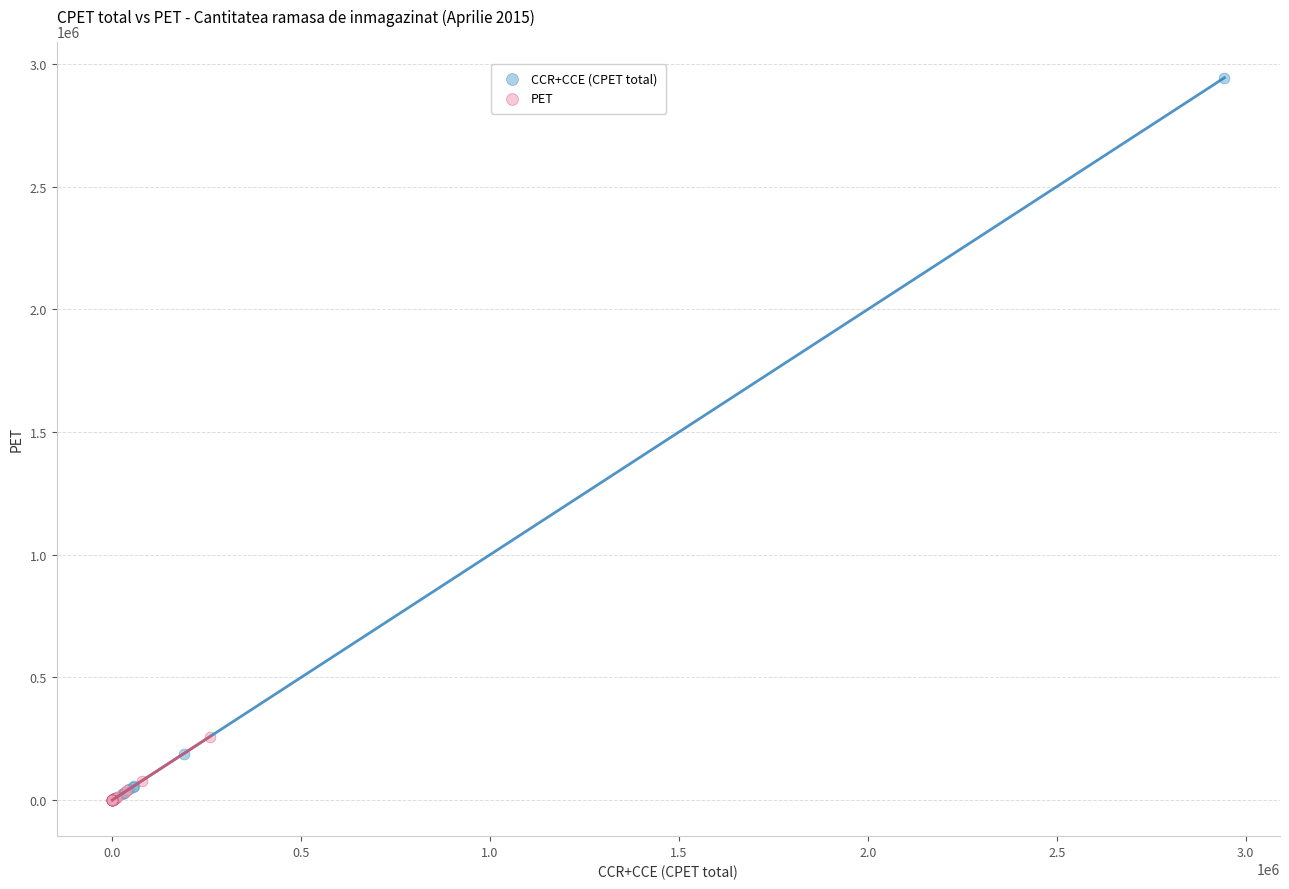

Which series reaches the maximum Y coordinate?

CCR+CCE (CPET total)